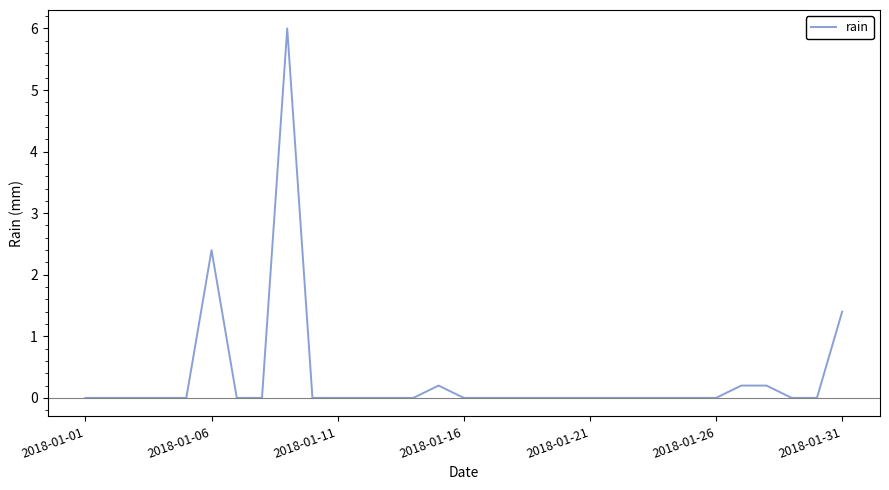

How many lines are shown in the chart?

1